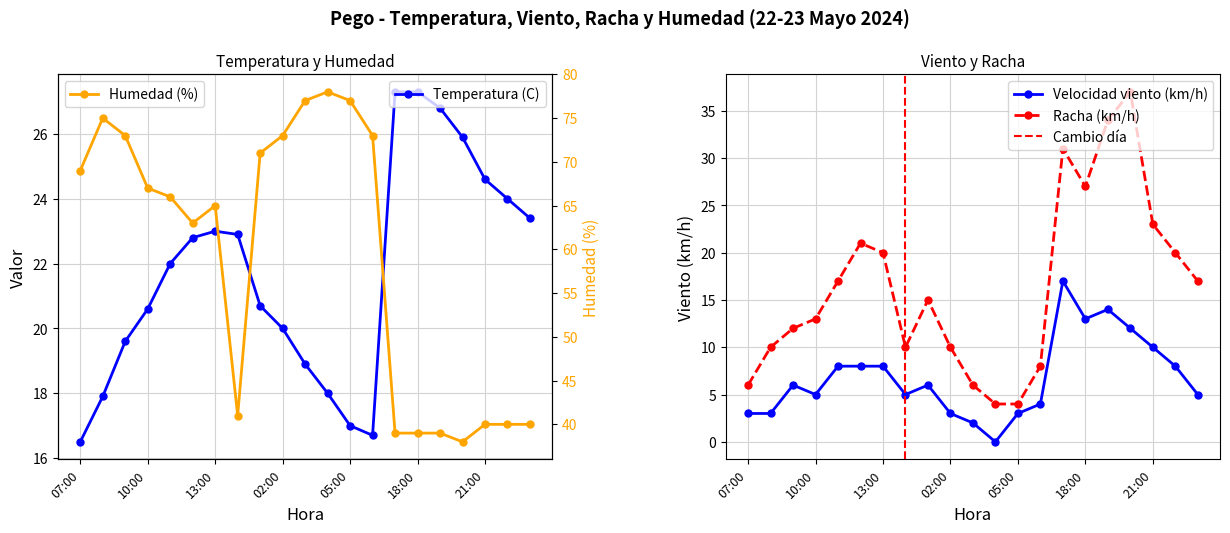

What is the value of the Temperatura (C) point at the 14th from the left?

16.7